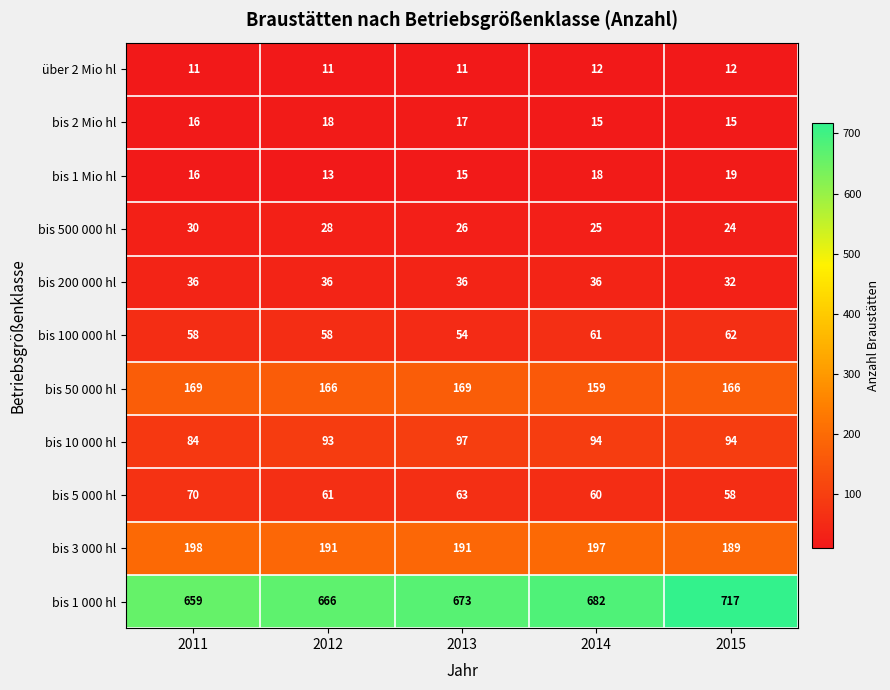

The value of bis 3 000 hl at 2011 is 317. True or false?

False